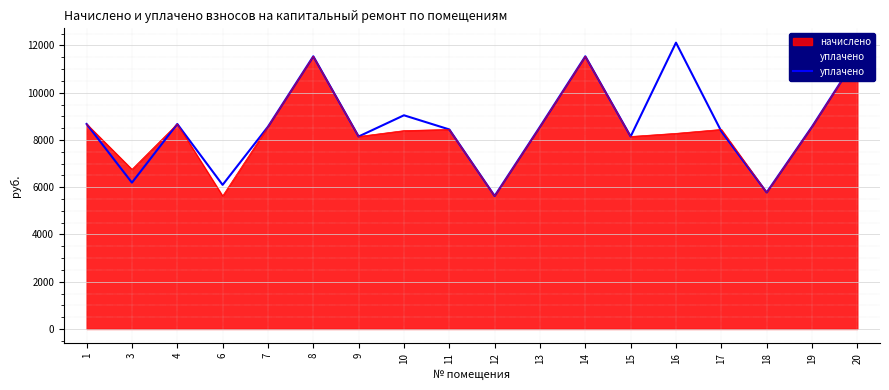

Reading right to left, what are all the values shown in this chart?

20=11542.3	19=8561.5	18=5779.4	17=8365.2	16=12120.0	15=8147.5	14=11542.3	13=8561.5	12=5630.4	11=8445.6	10=9044.9	9=8147.5	8=11542.3	7=8561.5	6=6099.6	4=8677.4	3=6193.4	1=8677.4